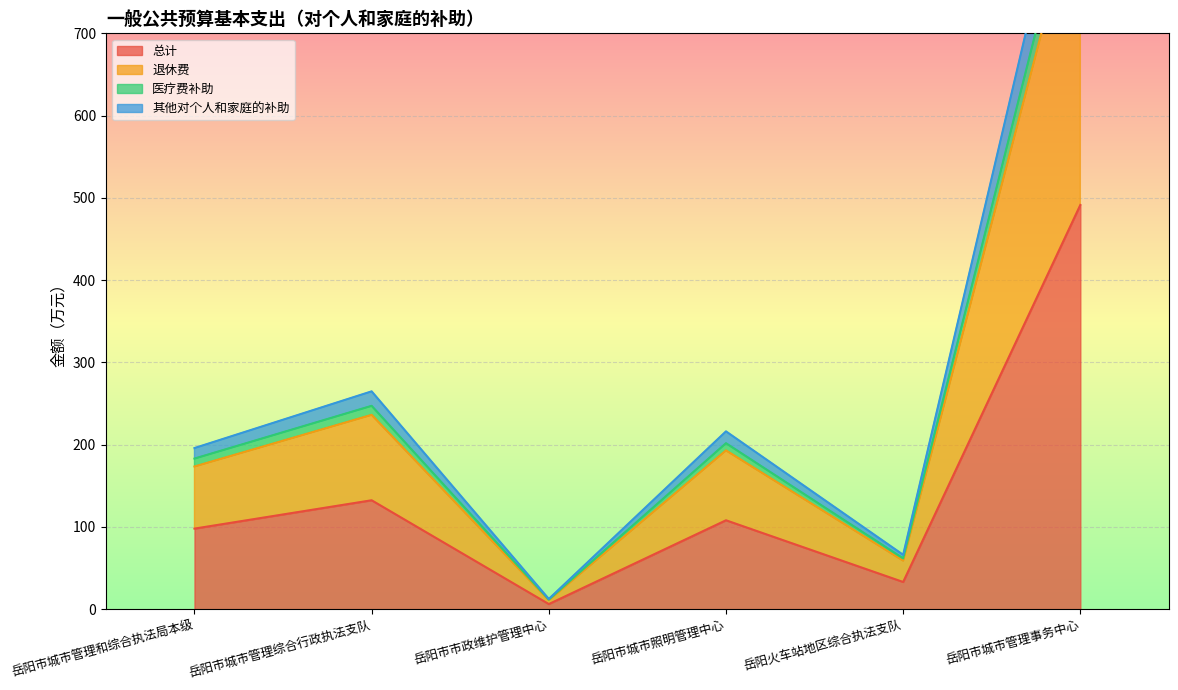

What is the difference between the 退休费 values at 岳阳火车站地区综合执法支队 and 岳阳市城市照明管理中心?

134.0